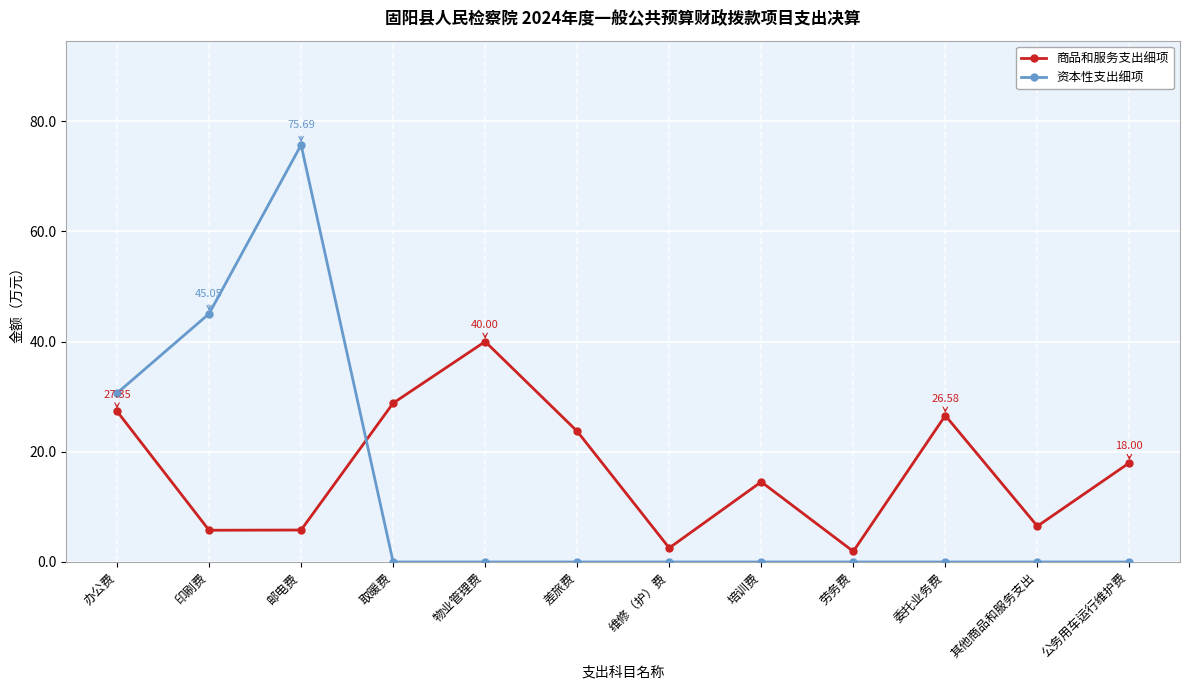

What is the difference between the maximum and minimum values in the 资本性支出细项 series?

75.7